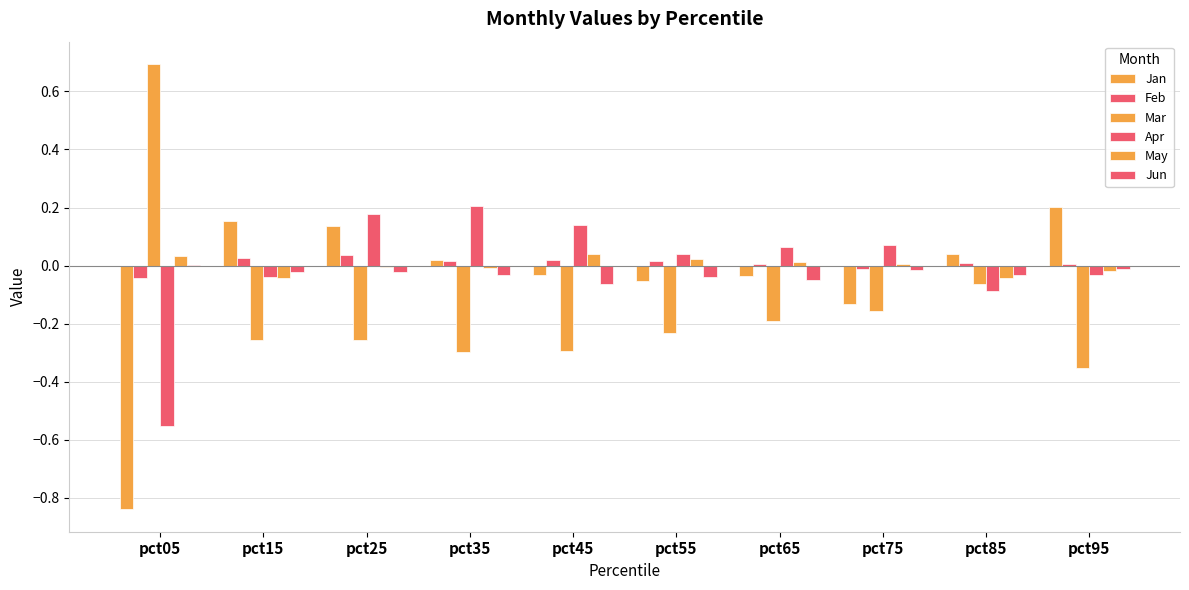

Which series has the largest range (max minus min)?

Mar